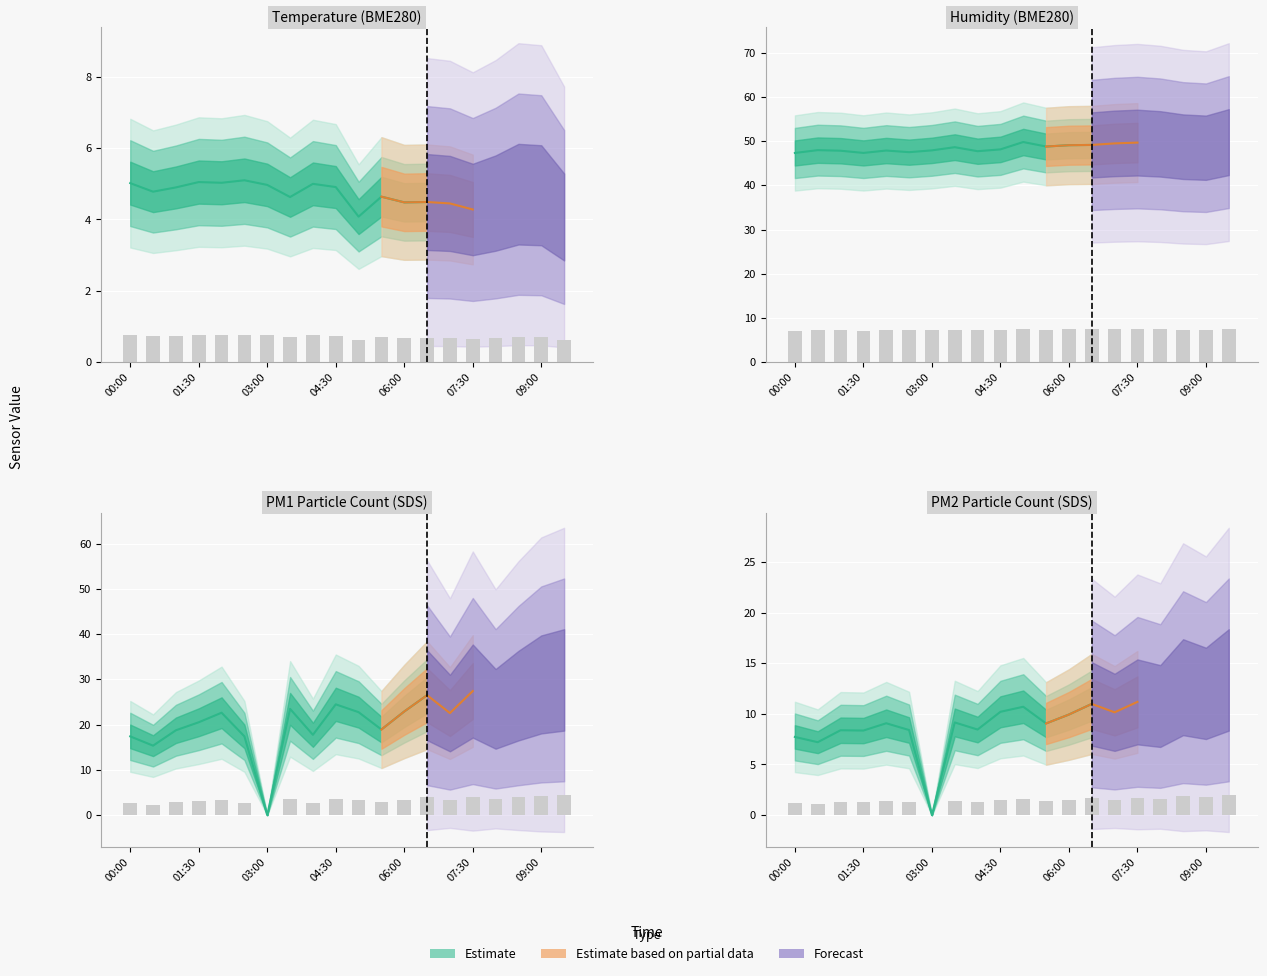

What is the sum of the SDS_P2 values at 01:30 and 04:30?

2.8